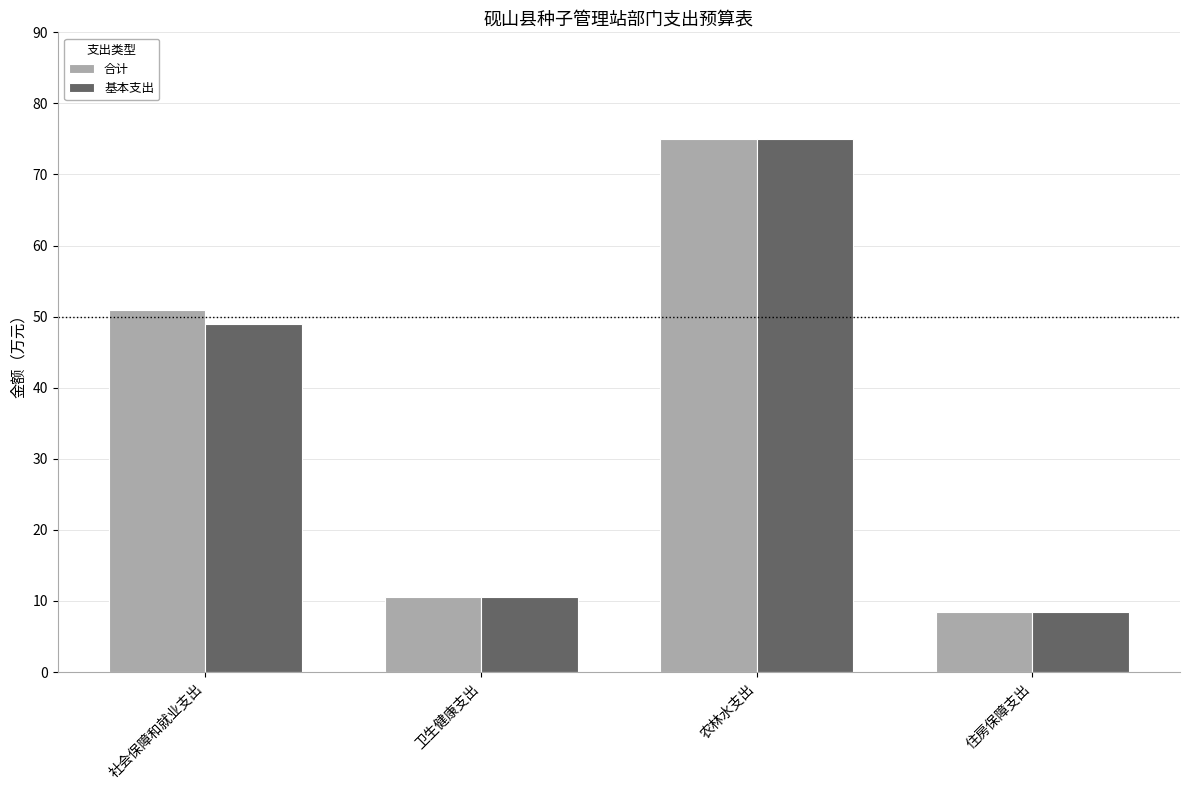

Between 社会保障和就业支出 and 农林水支出, which series saw the biggest shift?

基本支出